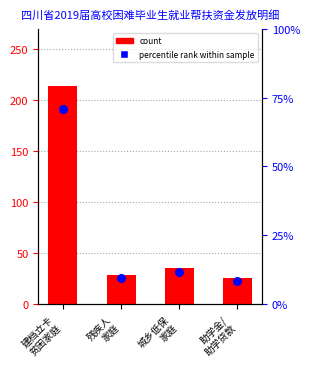

Which series has the largest total across all categories?

count